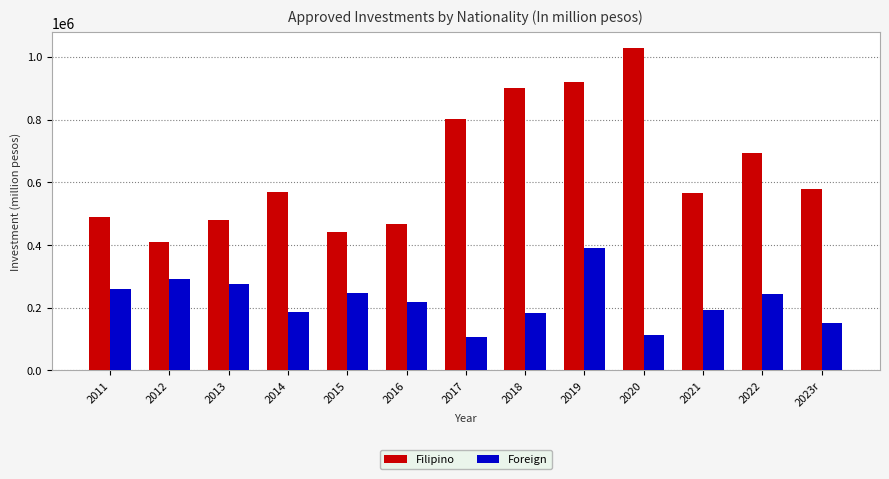

At which category is the sum across all series the highest?

2019